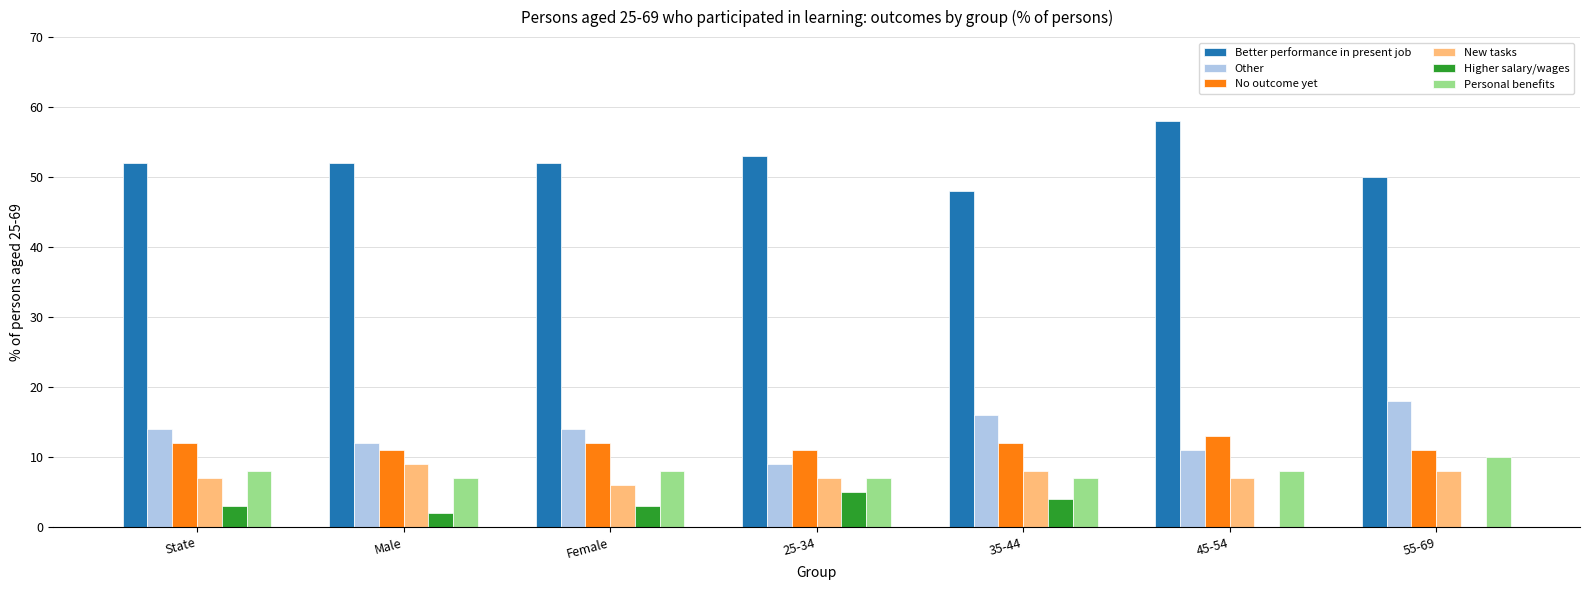

Which category has the highest value in the No outcome yet series?

45-54